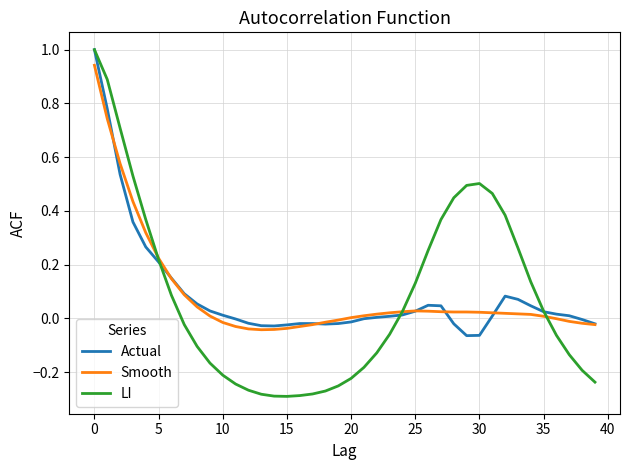

What is the highest value of the LI series?

1.0